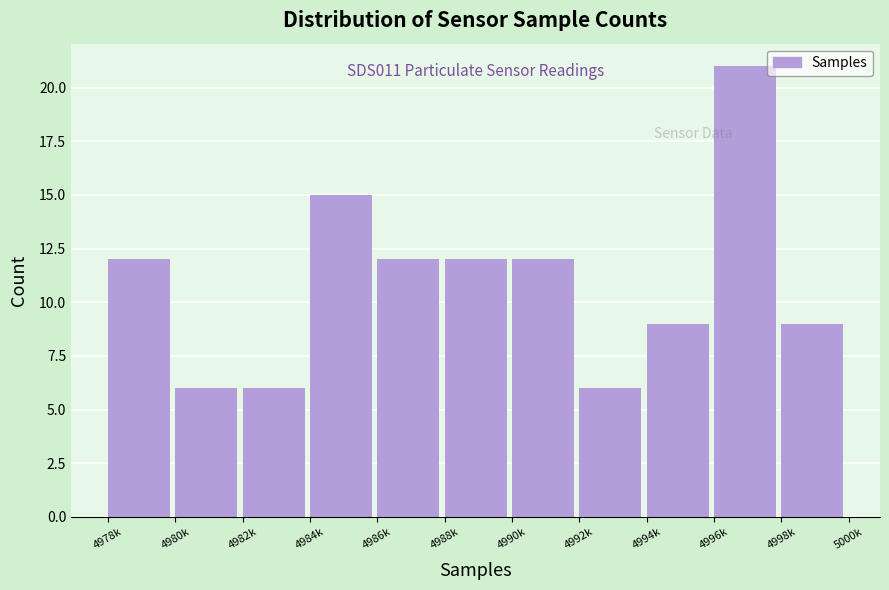

Reading left to right, list all the values displayed in this chart.

12	6	6	15	12	12	12	6	9	21	9